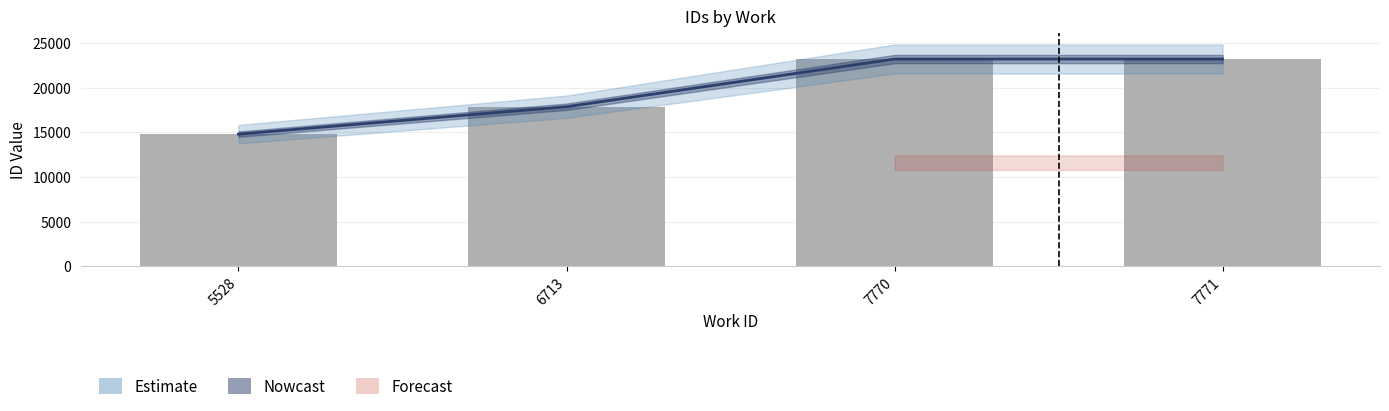

Between 6713 and 7771, which series saw the biggest shift?

Estimate